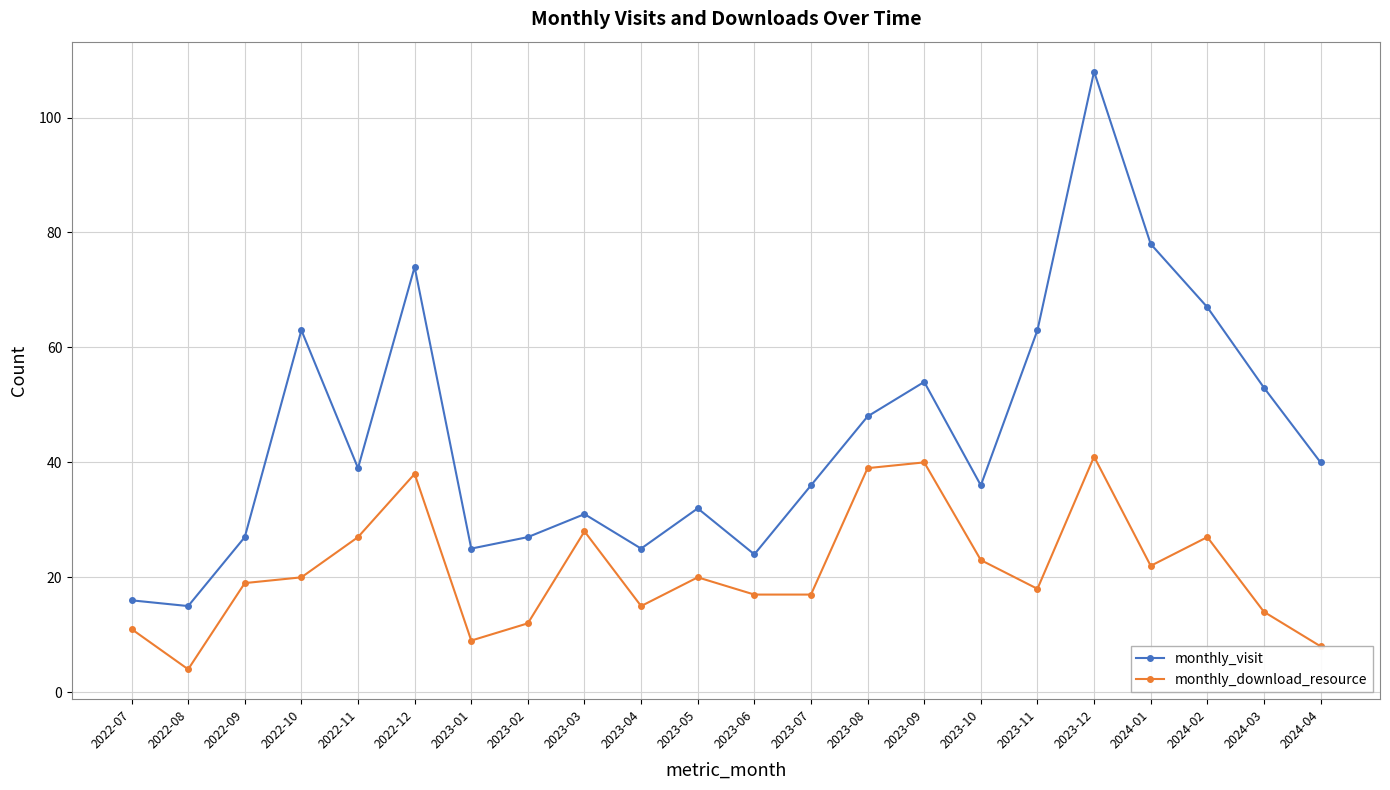

What is the maximum value shown in the chart?

108